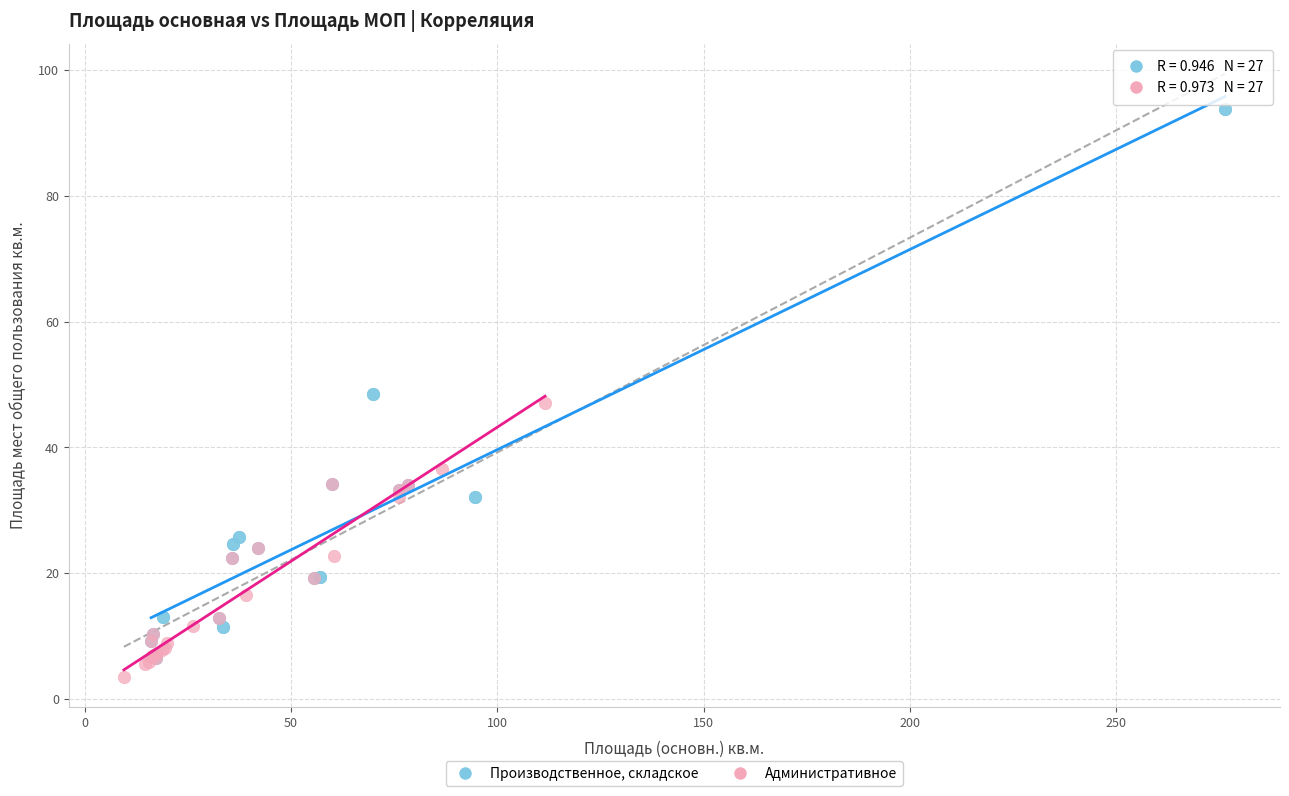

Which series has the widest spread of Y values?

Производственное, складское